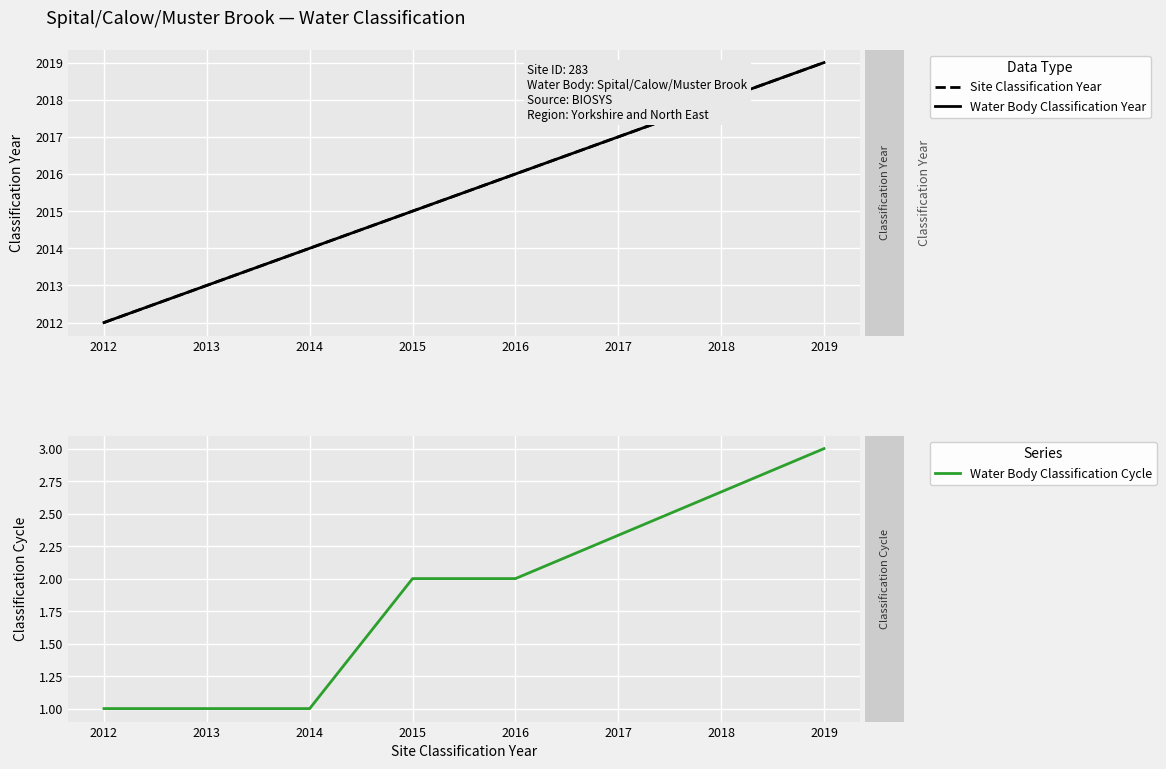

At how many categories does at least one series exceed 496?

6